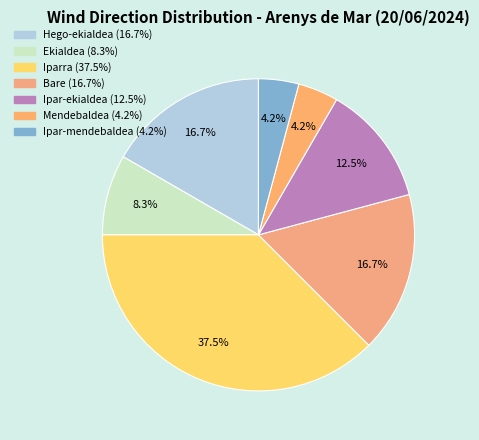

What percentage is the Ekialdea slice, to the nearest percent?

8%